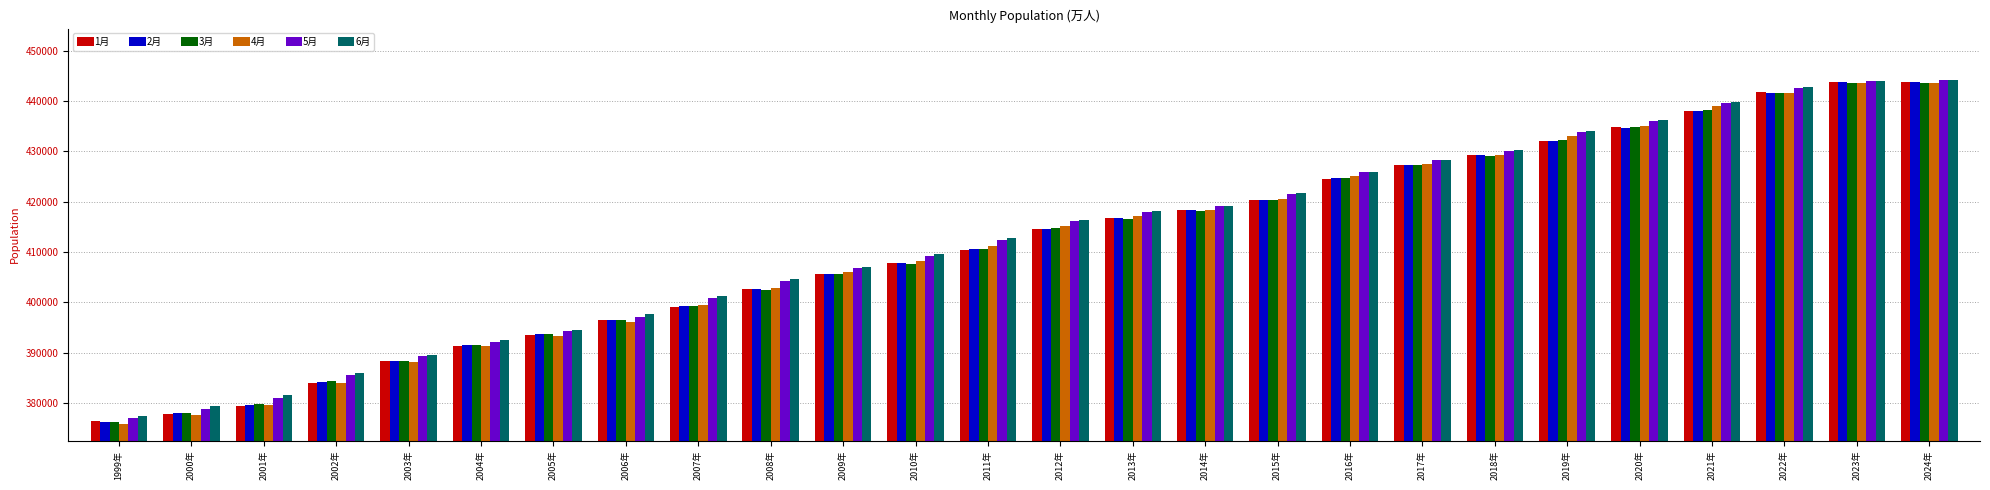

How many series are shown in this chart?

6